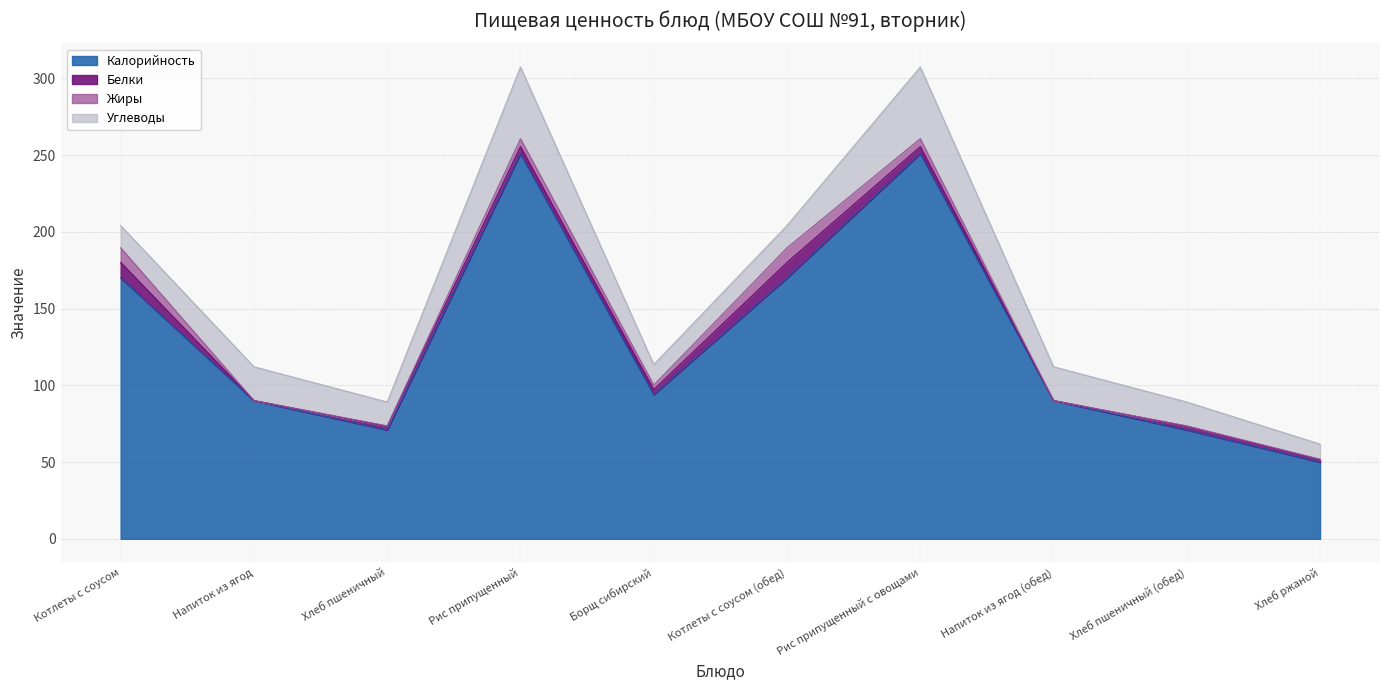

What position from the left is Котлеты с соусом (обед)?

6